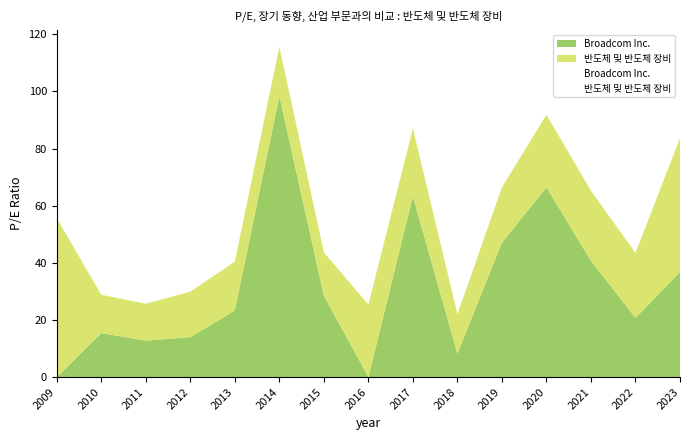

What is the average value of the 반도체 및 반도체 장비 series?

23.3